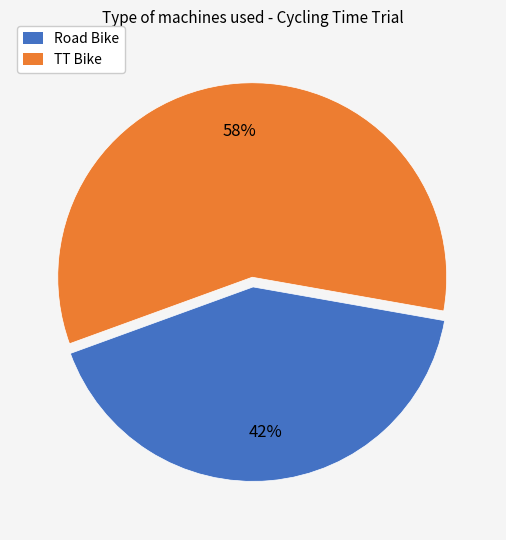

To the nearest percent, what is the combined percentage of TT Bike and Road Bike?

100%